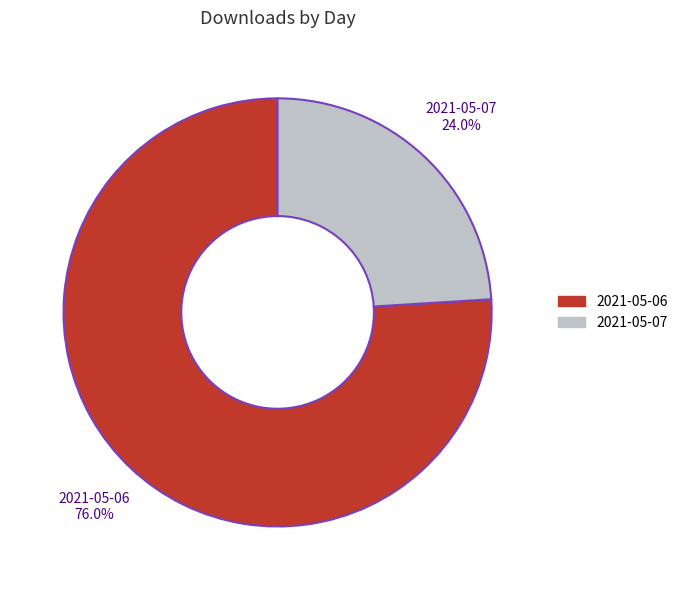

Between 2021-05-07 and 2021-05-06, which is larger?

2021-05-06